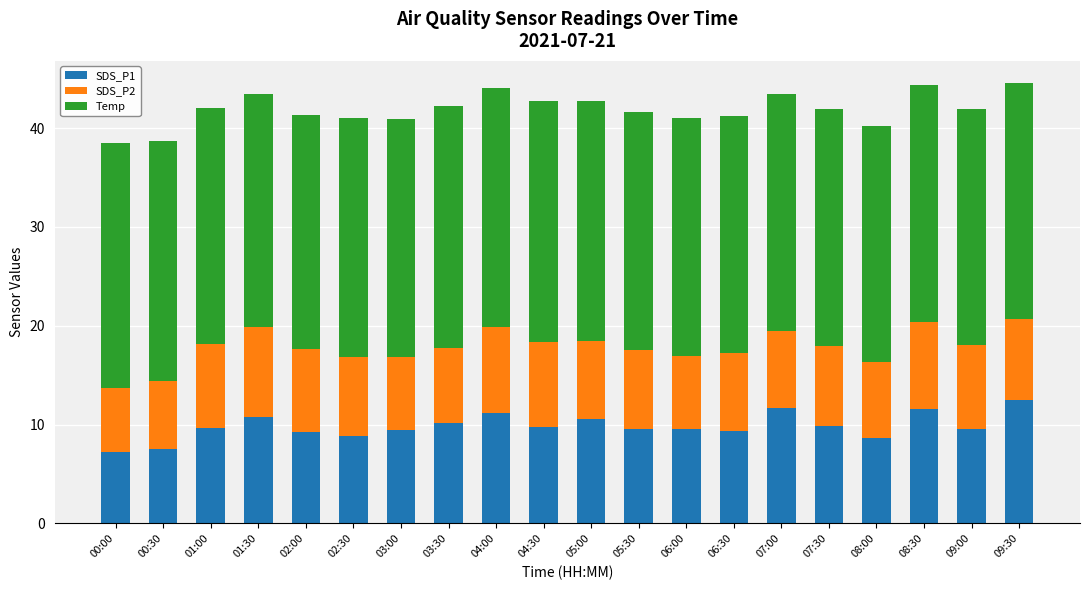

What is the sum of all SDS_P1 values?

196.7